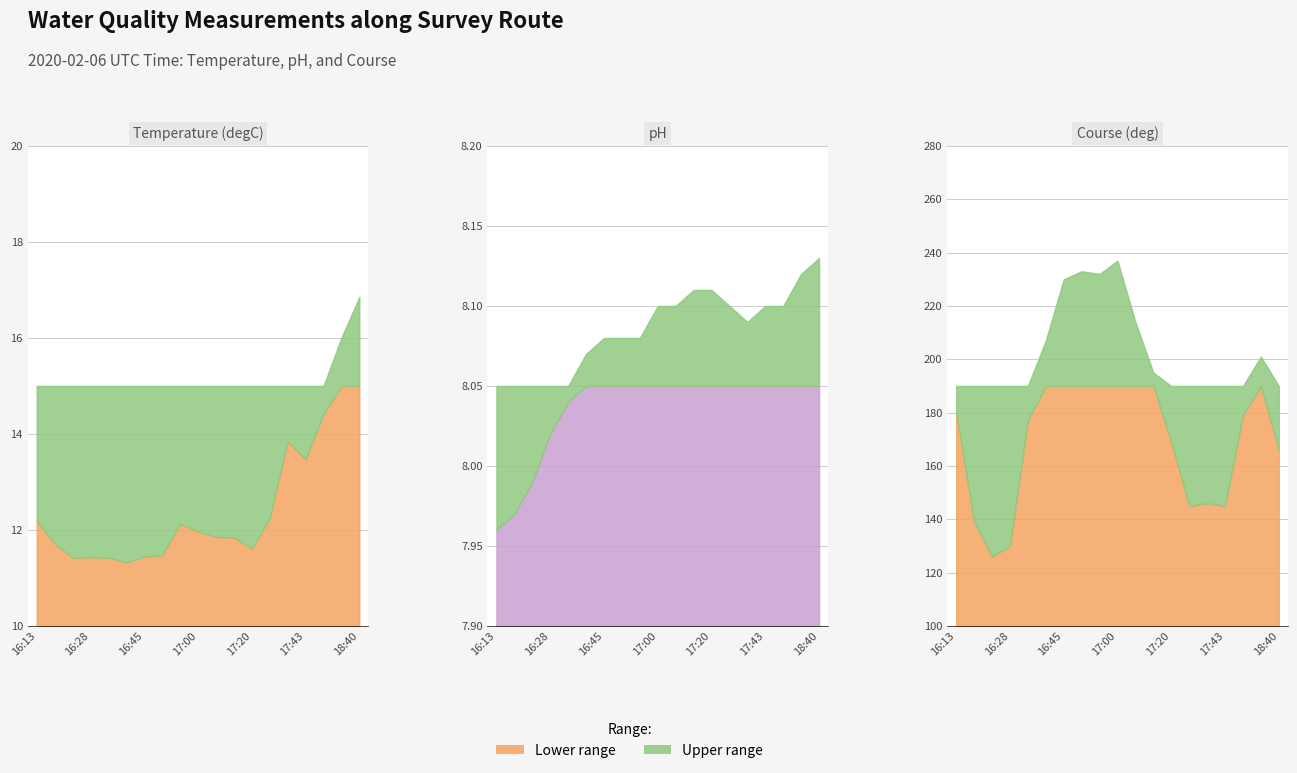

Reading left to right, transcribe all the data shown in this chart.

Temp(degC): 12.2	11.7	11.4	11.4	11.4	11.3	11.4	11.5	12.1	12.0	11.9	11.8	11.6	12.2	13.8	13.5	14.4	16.0	16.9
pH: 8.0	8.0	8.0	8.0	8.0	8.1	8.1	8.1	8.1	8.1	8.1	8.1	8.1	8.1	8.1	8.1	8.1	8.1	8.1
Course(deg): 180.0	139.0	126.0	130.0	177.0	207.0	230.0	233.0	232.0	237.0	214.0	195.0	169.0	145.0	146.0	145.0	179.0	201.0	166.0